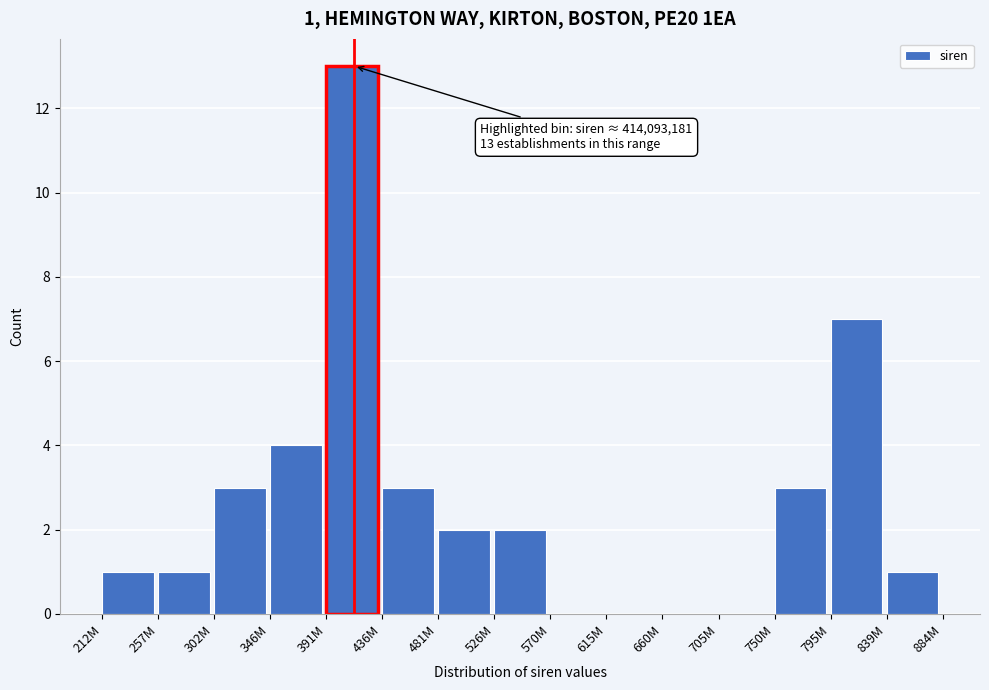

Reading left to right, transcribe all the data shown in this chart.

212M=1	257M=1	302M=3	346M=4	391M=13	436M=3	481M=2	526M=2	570M=0	615M=0	660M=0	705M=0	750M=3	795M=7	839M=1